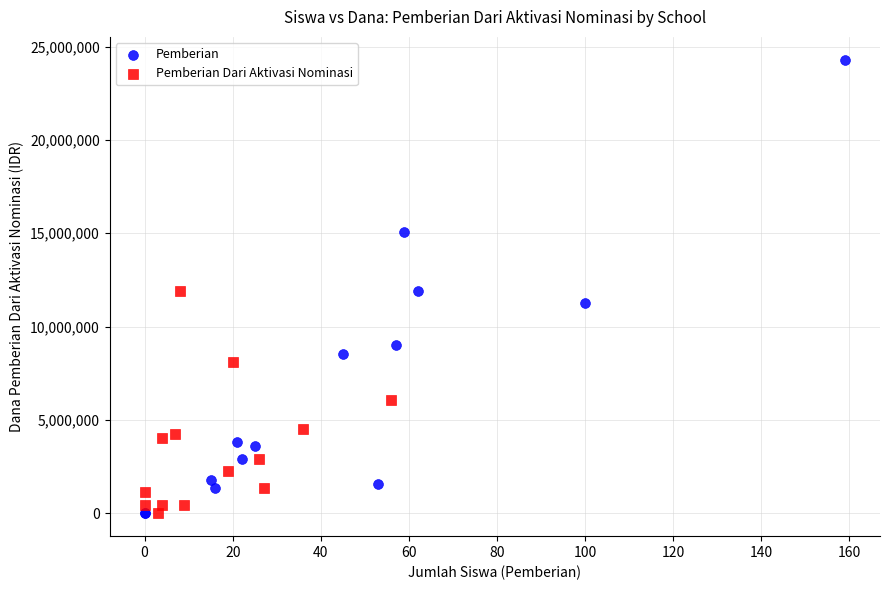

Which series has the largest Y range (max minus min)?

Pemberian